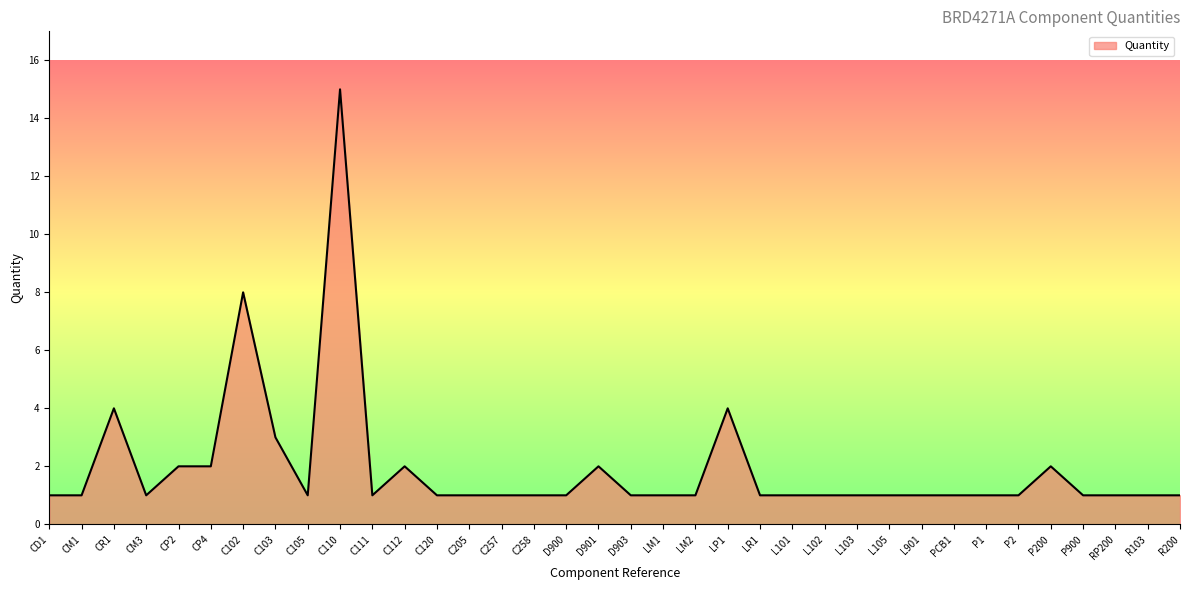

Reading left to right, what are all the values shown in this chart?

CD1=1	CM1=1	CR1=4	CM3=1	CP2=2	CP4=2	C102=8	C103=3	C105=1	C110=15	C111=1	C112=2	C120=1	C205=1	C257=1	C258=1	D900=1	D901=2	D903=1	LM1=1	LM2=1	LP1=4	LR1=1	L101=1	L102=1	L103=1	L105=1	L901=1	PCB1=1	P1=1	P2=1	P200=2	P900=1	RP200=1	R103=1	R200=1